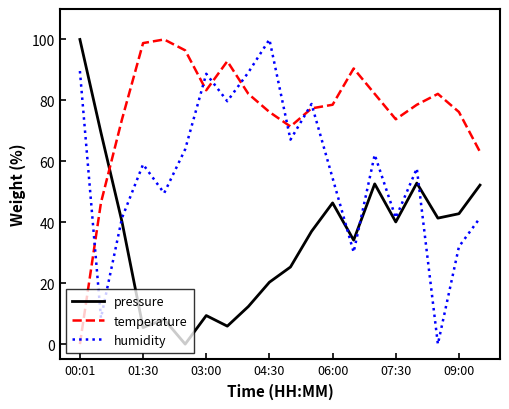

Which series ends up on top after the final intersection of pressure and humidity?

pressure